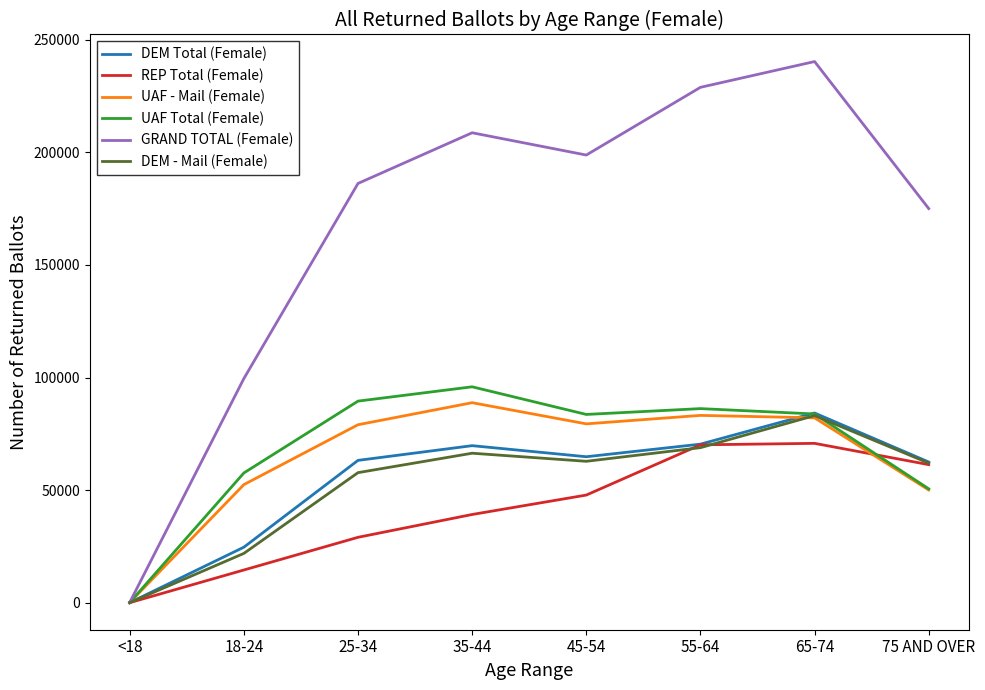

List the labels in order of GRAND TOTAL (Female) value, smallest first.

<18, 18-24, 75 AND OVER, 25-34, 45-54, 35-44, 55-64, 65-74